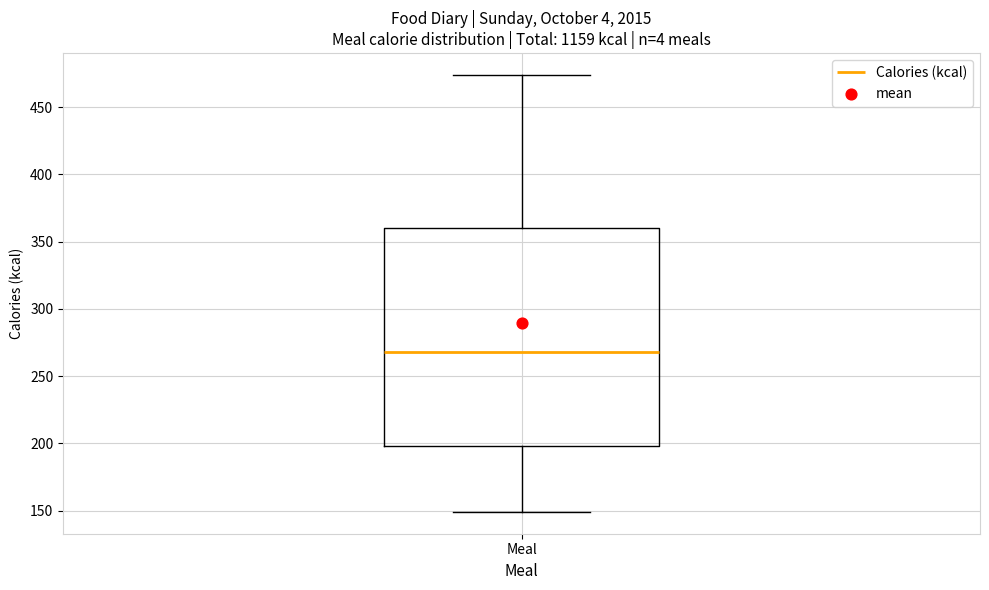

Transcribe this box plot: give where the median line is, the range the box spans, and where the two whiskers end, as read against the y-axis. The values are not printed on the chart, so give them approximately, as read against the axis.

median 270, box 200 to 360, whiskers 150 to 475